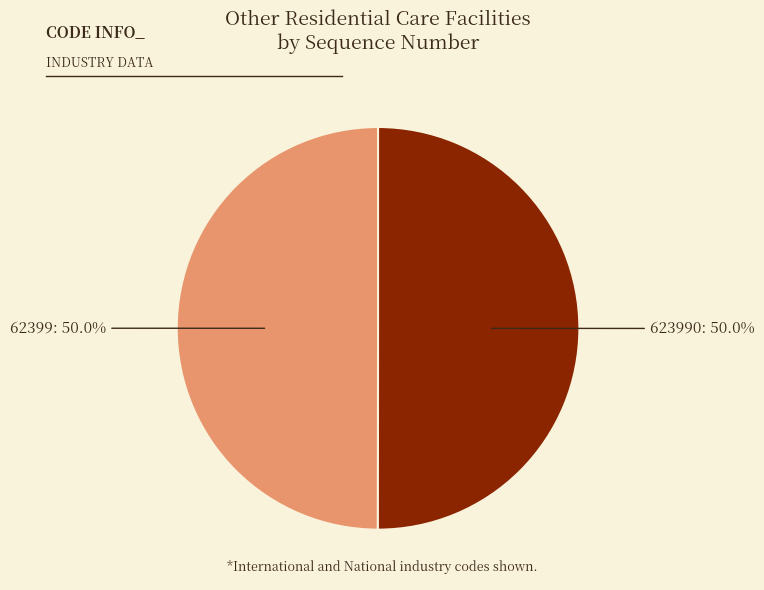

How many slices are in this pie chart?

2